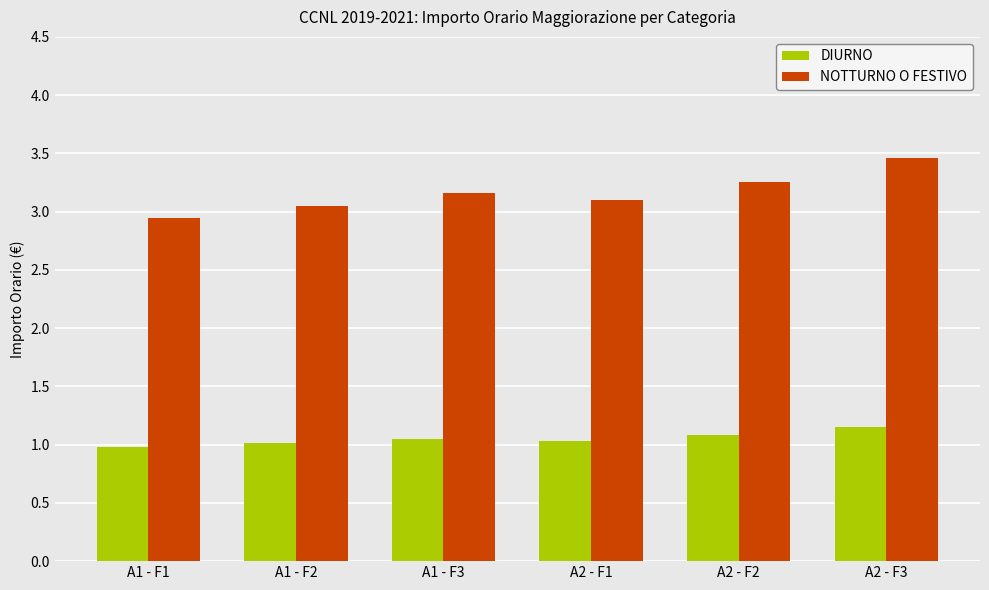

Which series has the widest spread of values?

NOTTURNO O FESTIVO